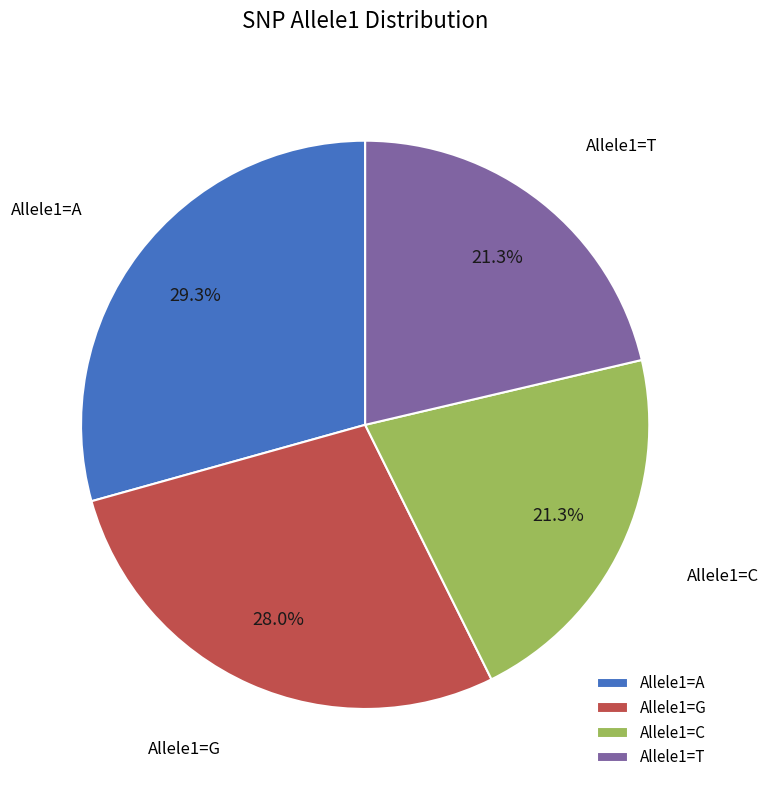

Is there any slice that represents more than half of the pie?

No